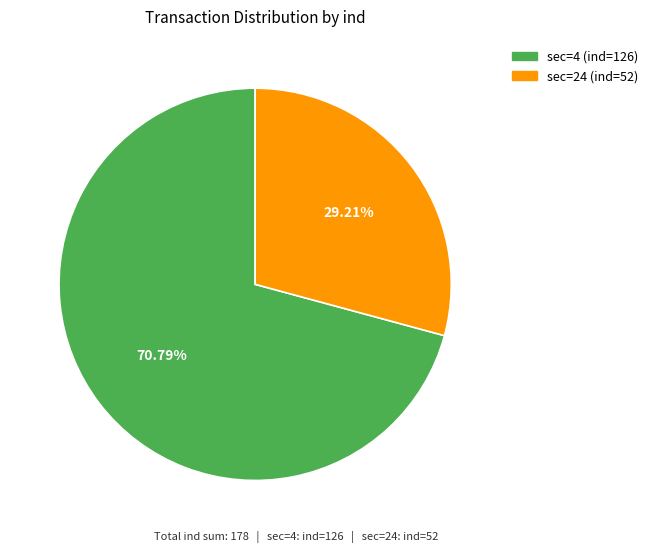

Count the number of slices in the pie.

2